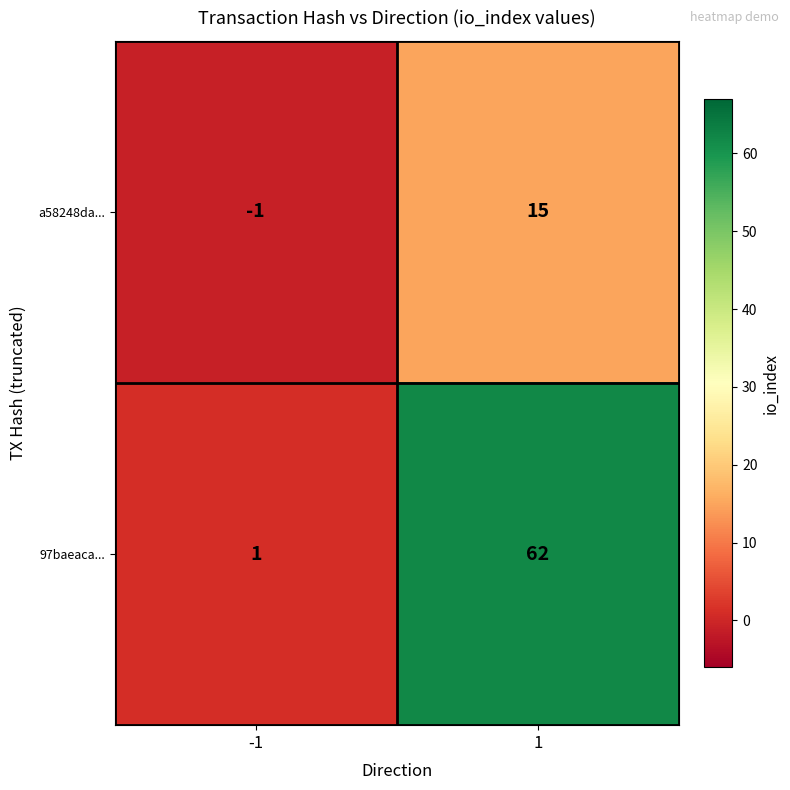

What is the difference between the 97baeaca... values at -1 and 1?

61